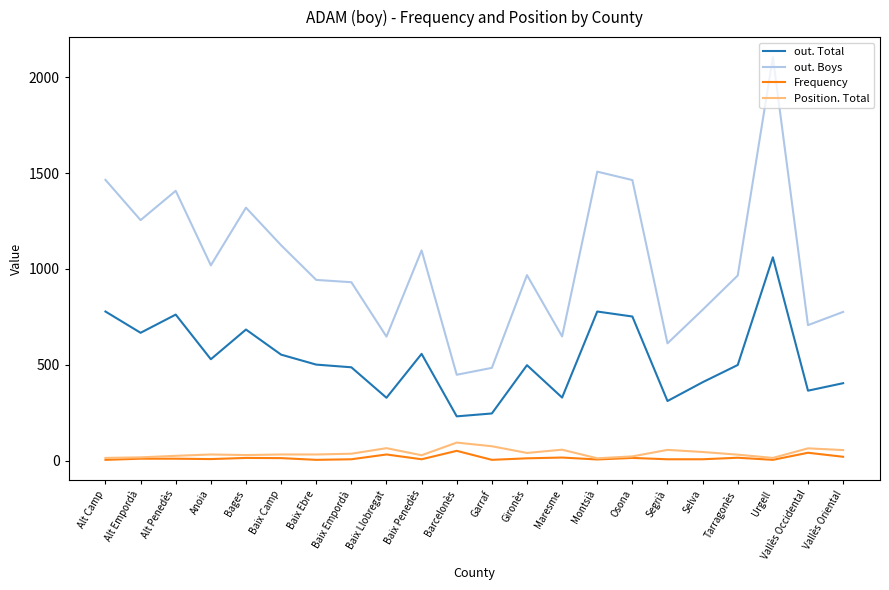

How many series are shown in this chart?

4